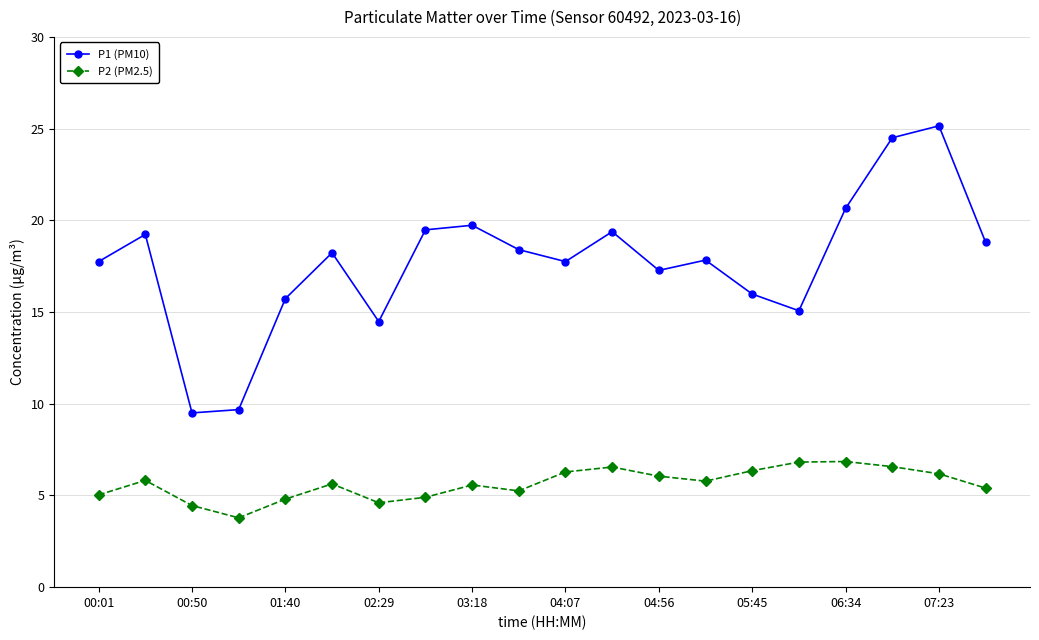

True or false: P1 (PM10) and P2 (PM2.5) intersect in this chart.

False